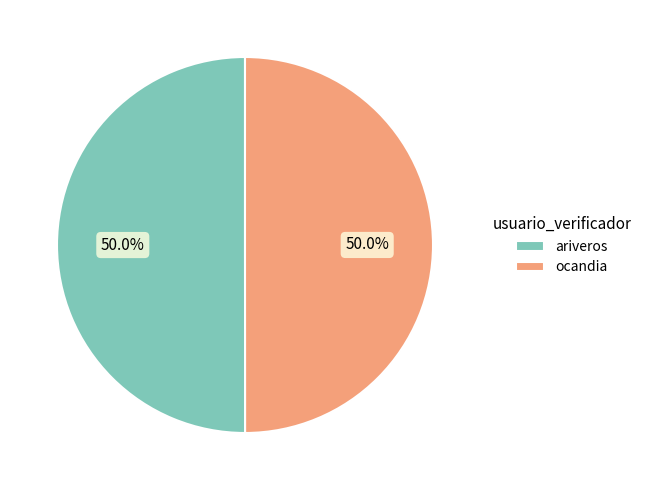

What is the total percentage of ocandia and ariveros?

100.0%